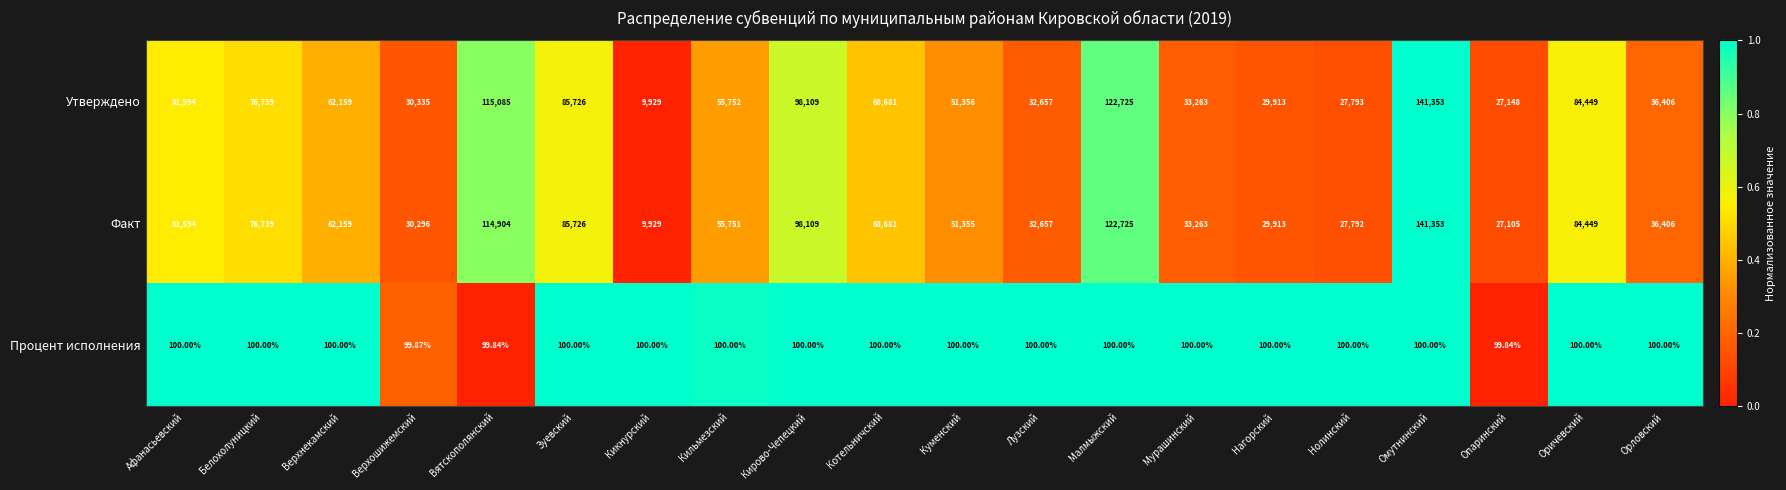

Is the value of Утверждено at Малмыжский greater than the value of Факт at Верхошижемский?

Yes